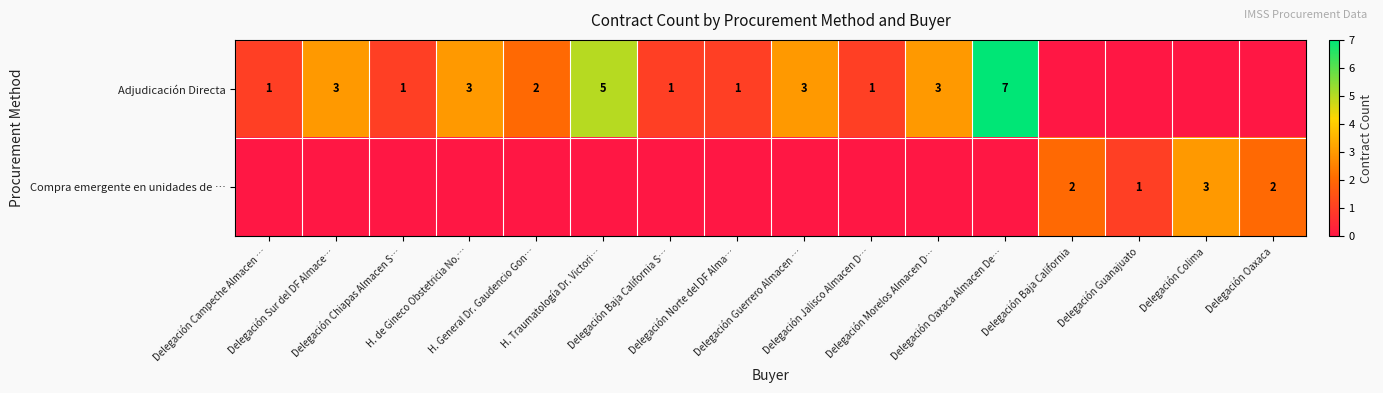

How many values in Compra emergente en unidades de … are above zero?

4